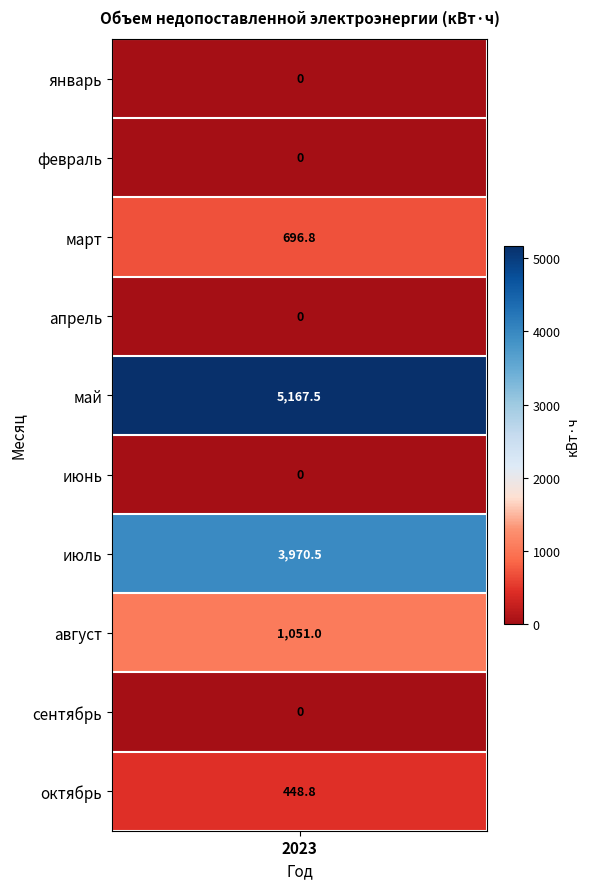

Between 2023 and 3, which series saw the biggest shift?

май